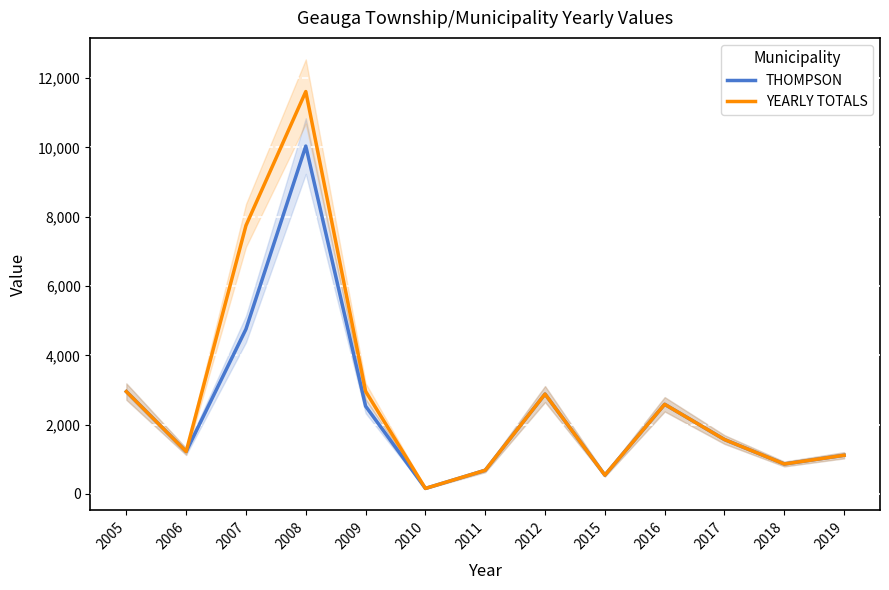

Rank the series by their maximum value, from highest to lowest.

YEARLY TOTALS, THOMPSON